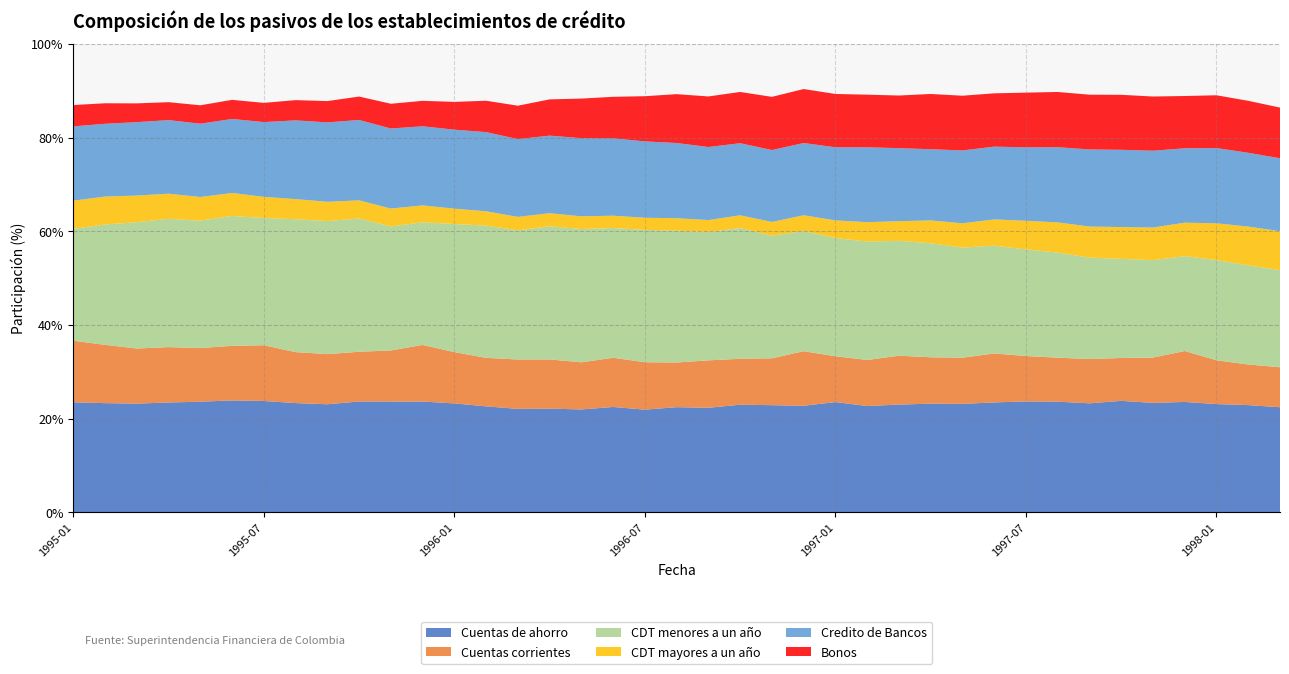

Reading left to right, extract all data points from this chart.

Cuentas de ahorro: 1995-01=23.5	1995-02=23.3	1995-03=23.2	1995-04=23.5	1995-05=23.6	1995-06=23.9	1995-07=23.8	1995-08=23.3	1995-09=23.1	1995-10=23.7	1995-11=23.7	1995-12=23.7	1996-01=23.3	1996-02=22.6	1996-03=22.1	1996-04=22.2	1996-05=22.0	1996-06=22.5	1996-07=21.9	1996-08=22.5	1996-09=22.3	1996-10=23.0	1996-11=22.9	1996-12=22.8	1997-01=23.5	1997-02=22.7	1997-03=23.0	1997-04=23.2	1997-05=23.2	1997-06=23.5	1997-07=23.7	1997-08=23.6	1997-09=23.3	1997-10=23.8	1997-11=23.4	1997-12=23.6	1998-01=23.1	1998-02=22.9	1998-03=22.4
Cuentas corrientes: 1995-01=13.1	1995-02=12.4	1995-03=11.8	1995-04=11.8	1995-05=11.5	1995-06=11.6	1995-07=11.9	1995-08=10.9	1995-09=10.7	1995-10=10.6	1995-11=10.9	1995-12=12.1	1996-01=10.9	1996-02=10.4	1996-03=10.5	1996-04=10.5	1996-05=10.1	1996-06=10.5	1996-07=10.1	1996-08=9.5	1996-09=10.1	1996-10=9.8	1996-11=10.0	1996-12=11.6	1997-01=9.8	1997-02=9.8	1997-03=10.4	1997-04=9.9	1997-05=9.9	1997-06=10.4	1997-07=9.7	1997-08=9.4	1997-09=9.5	1997-10=9.2	1997-11=9.7	1997-12=10.9	1998-01=9.4	1998-02=8.7	1998-03=8.5
CDT menores a un año: 1995-01=23.9	1995-02=25.7	1995-03=27.0	1995-04=27.4	1995-05=27.2	1995-06=27.7	1995-07=27.2	1995-08=28.4	1995-09=28.4	1995-10=28.4	1995-11=26.5	1995-12=26.2	1996-01=27.3	1996-02=28.2	1996-03=27.6	1996-04=28.4	1996-05=28.4	1996-06=27.7	1996-07=28.2	1996-08=28.1	1996-09=27.4	1996-10=27.9	1996-11=26.2	1996-12=25.6	1997-01=25.2	1997-02=25.3	1997-03=24.5	1997-04=24.3	1997-05=23.5	1997-06=23.0	1997-07=22.8	1997-08=22.4	1997-09=21.7	1997-10=21.1	1997-11=20.8	1997-12=20.2	1998-01=21.4	1998-02=21.2	1998-03=20.7
CDT mayores a un año: 1995-01=6.0	1995-02=6.0	1995-03=5.7	1995-04=5.4	1995-05=5.0	1995-06=4.9	1995-07=4.5	1995-08=4.3	1995-09=4.1	1995-10=3.9	1995-11=3.8	1995-12=3.6	1996-01=3.3	1996-02=3.1	1996-03=2.9	1996-04=2.8	1996-05=2.7	1996-06=2.6	1996-07=2.6	1996-08=2.7	1996-09=2.6	1996-10=2.7	1996-11=2.9	1996-12=3.4	1997-01=3.8	1997-02=4.1	1997-03=4.2	1997-04=4.9	1997-05=5.2	1997-06=5.6	1997-07=6.1	1997-08=6.4	1997-09=6.6	1997-10=6.8	1997-11=7.0	1997-12=7.2	1998-01=7.8	1998-02=8.3	1998-03=8.3
Credito de Bancos: 1995-01=15.9	1995-02=15.5	1995-03=15.7	1995-04=15.7	1995-05=15.7	1995-06=15.8	1995-07=16.0	1995-08=16.8	1995-09=16.9	1995-10=17.2	1995-11=17.1	1995-12=16.9	1996-01=16.9	1996-02=16.9	1996-03=16.6	1996-04=16.5	1996-05=16.7	1996-06=16.5	1996-07=16.3	1996-08=16.0	1996-09=15.6	1996-10=15.4	1996-11=15.3	1996-12=15.4	1997-01=15.6	1997-02=16.0	1997-03=15.6	1997-04=15.2	1997-05=15.5	1997-06=15.5	1997-07=15.7	1997-08=16.0	1997-09=16.5	1997-10=16.5	1997-11=16.4	1997-12=15.9	1998-01=16.1	1998-02=15.8	1998-03=15.6
Bonos: 1995-01=4.5	1995-02=4.4	1995-03=4.0	1995-04=3.8	1995-05=3.9	1995-06=4.1	1995-07=4.1	1995-08=4.3	1995-09=4.5	1995-10=5.0	1995-11=5.3	1995-12=5.4	1996-01=5.9	1996-02=6.7	1996-03=7.1	1996-04=7.7	1996-05=8.5	1996-06=8.9	1996-07=9.6	1996-08=10.4	1996-09=10.8	1996-10=10.9	1996-11=11.3	1996-12=11.5	1997-01=11.4	1997-02=11.2	1997-03=11.2	1997-04=11.8	1997-05=11.7	1997-06=11.4	1997-07=11.7	1997-08=11.8	1997-09=11.7	1997-10=11.7	1997-11=11.6	1997-12=11.2	1998-01=11.3	1998-02=11.1	1998-03=10.8